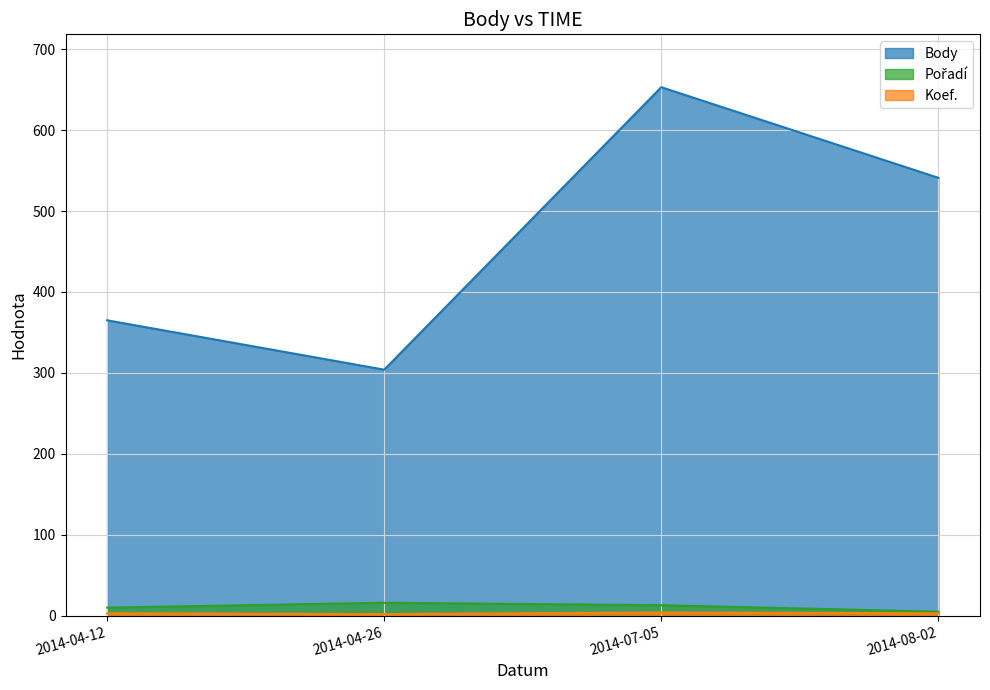

What is the highest value of the Body series?

653